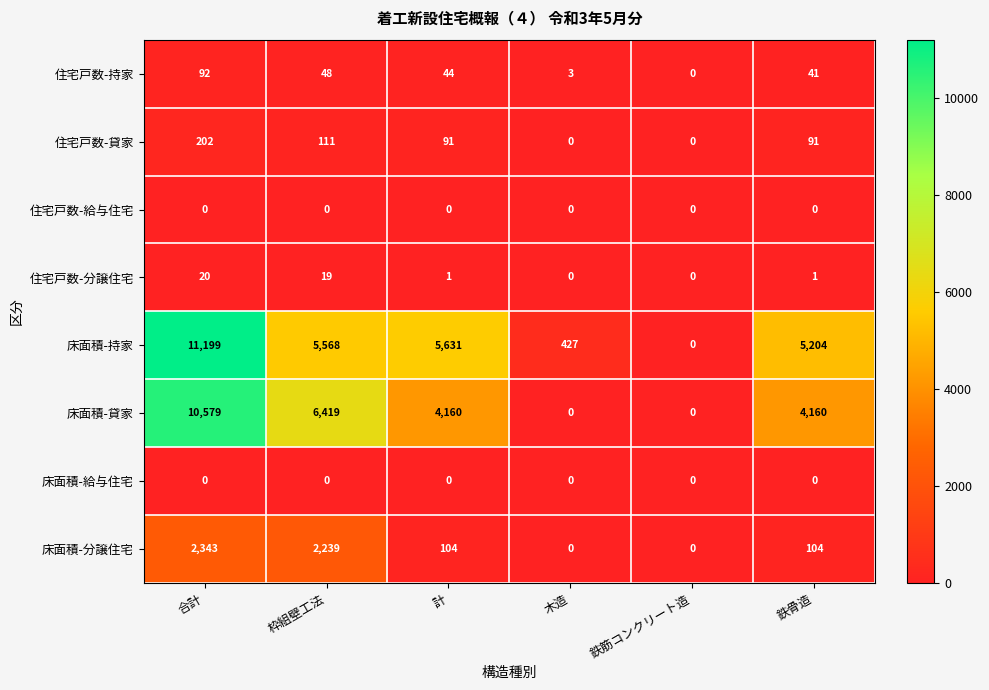

At which label does 住宅戸数-分譲住宅 first exceed 1?

合計